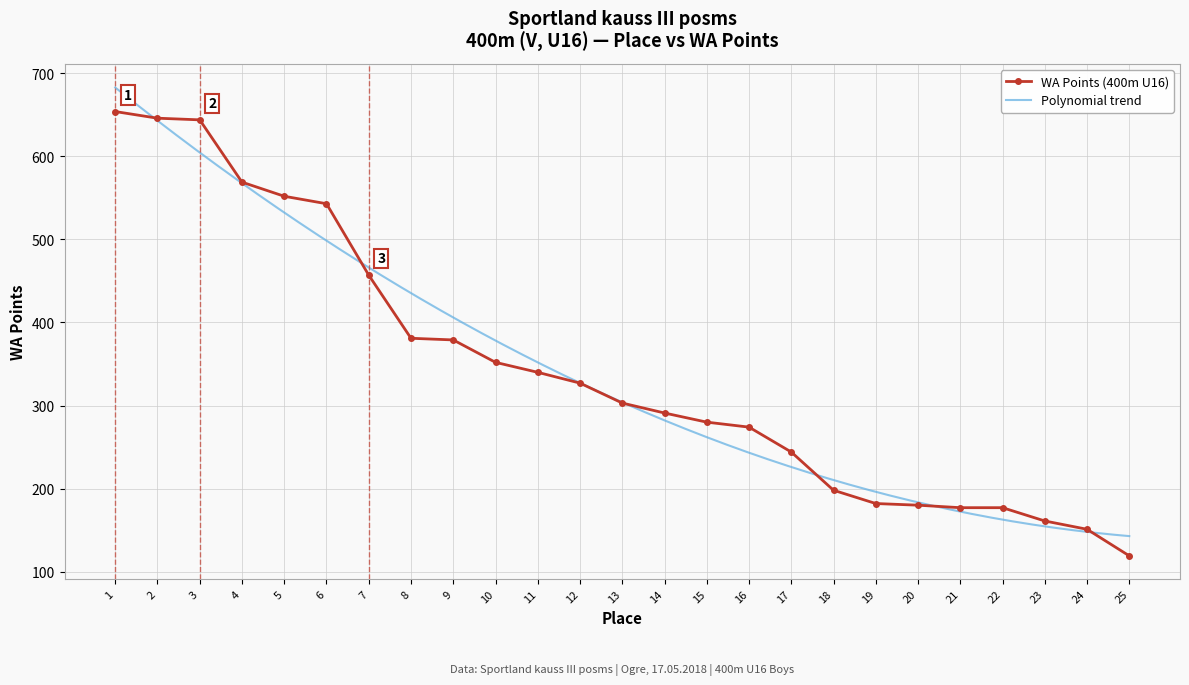

True or false: WA Points (400m U16) has a value of 198 at 18.

True